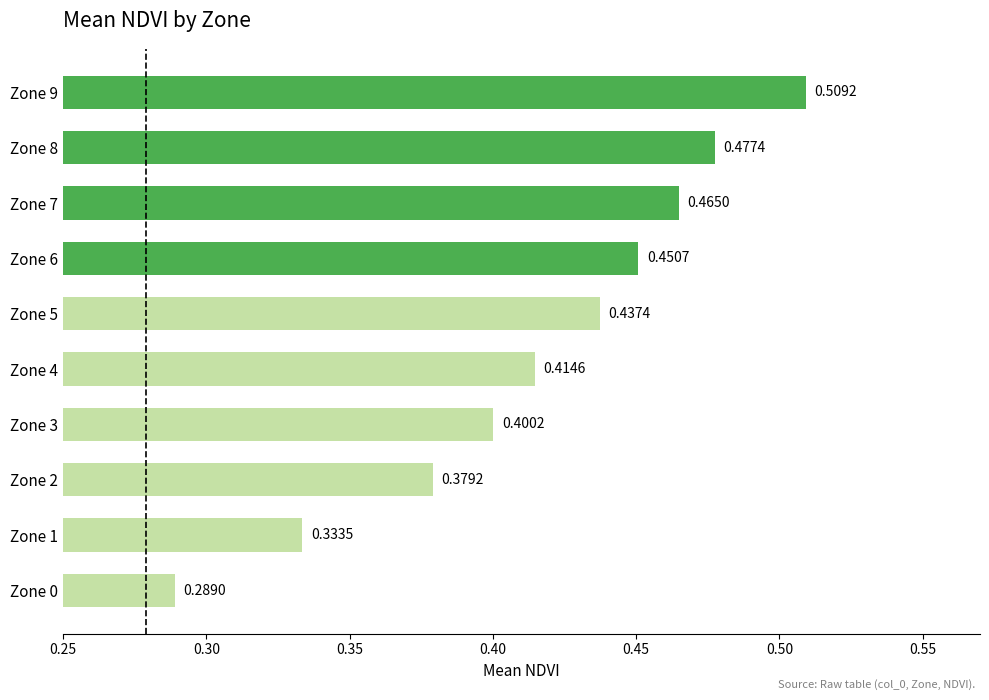

What is the sum of the values at Zone 5 and Zone 4?

0.9